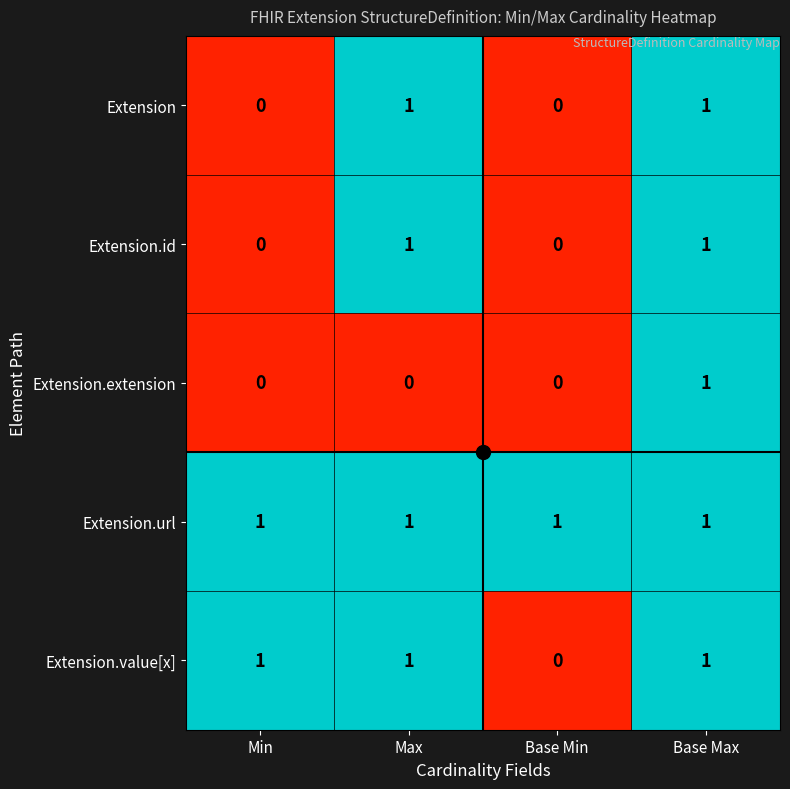

At which label is Extension.value[x] closest to 0?

Base Min